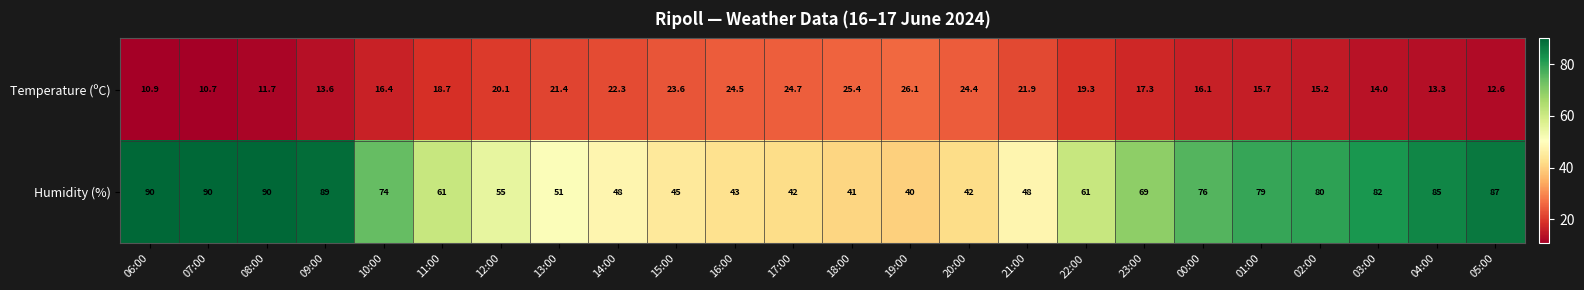

What is the difference between the maximum and minimum values in the Humidity (%) series?

50.0